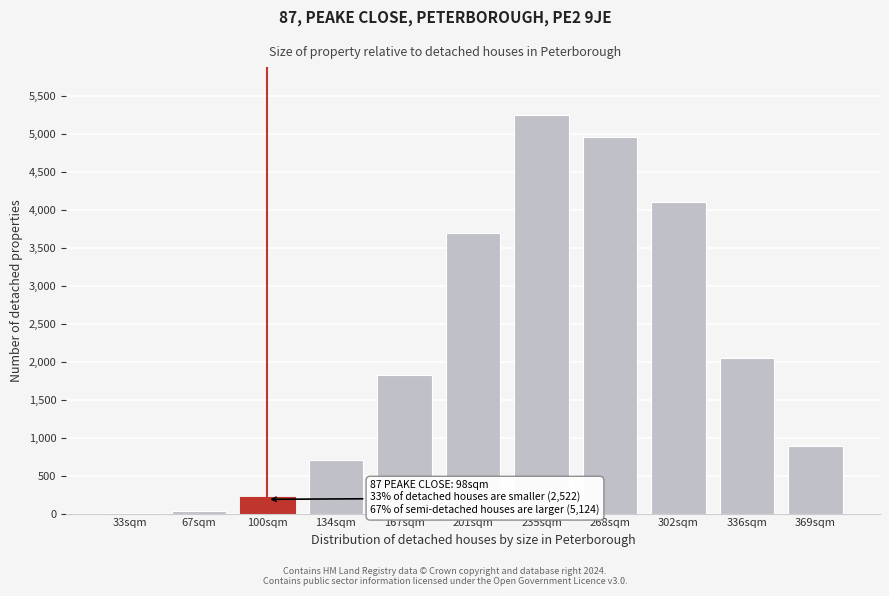

What is the greatest value displayed?

5255.2